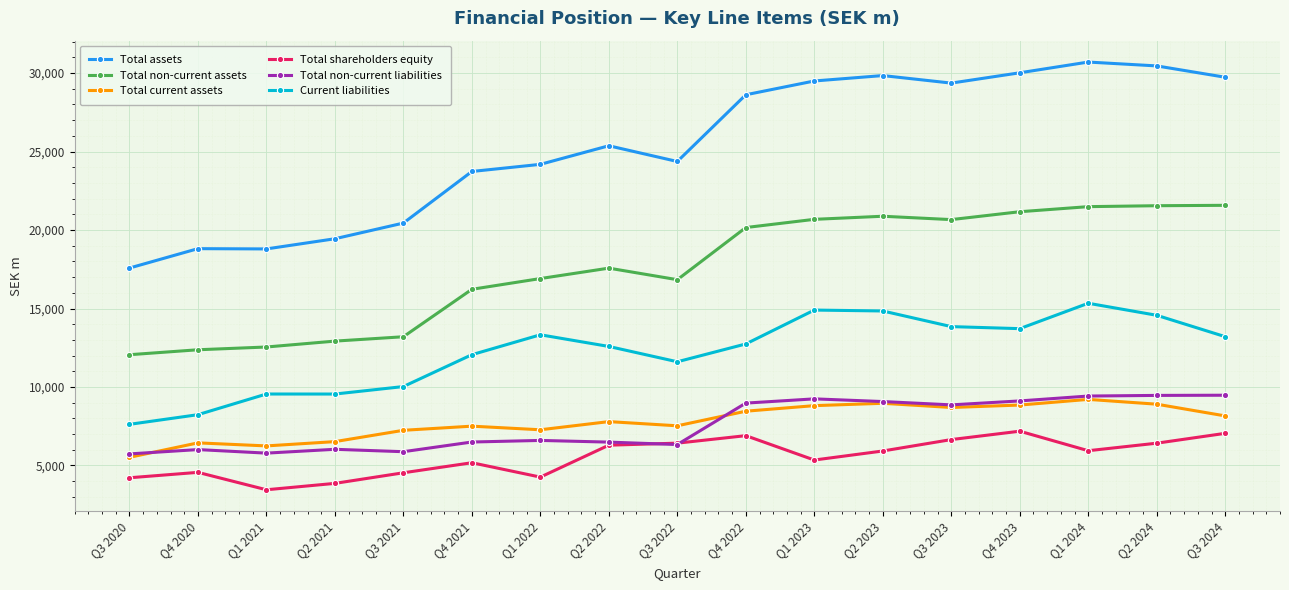

Which series has the largest total across all categories?

Total assets